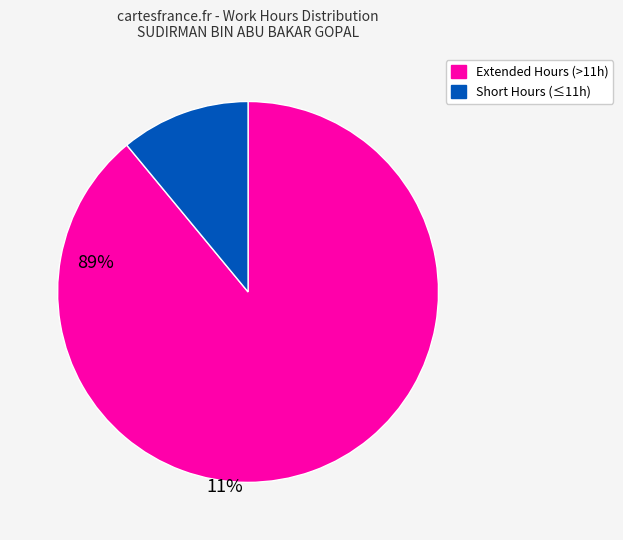

Does any single category account for the majority?

Yes